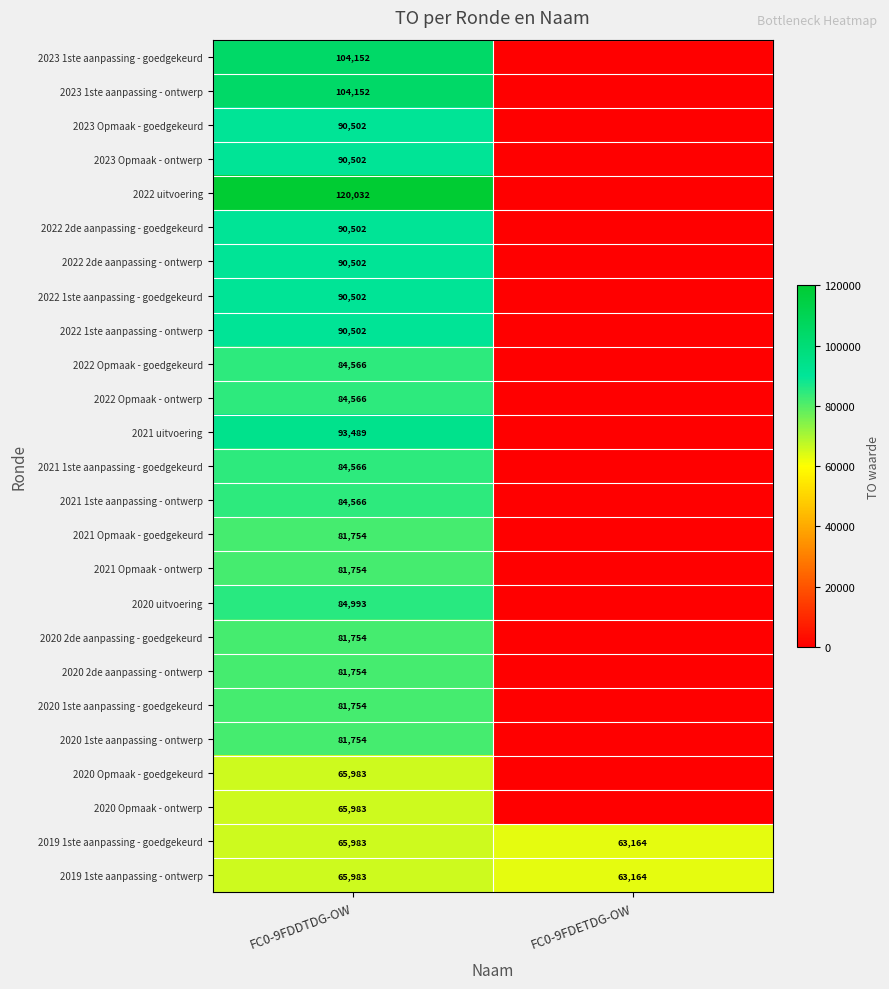

What is the sum of the 2019 1ste aanpassing - goedgekeurd values at FC0-9FDETDG-OW and FC0-9FDDTDG-OW?

129147